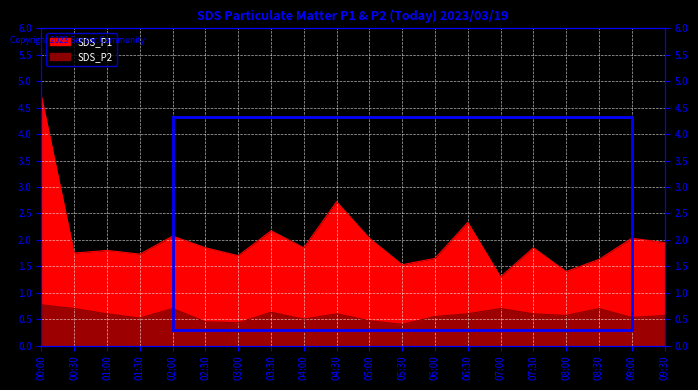

What is the label of the 10th point from the right?

05:00